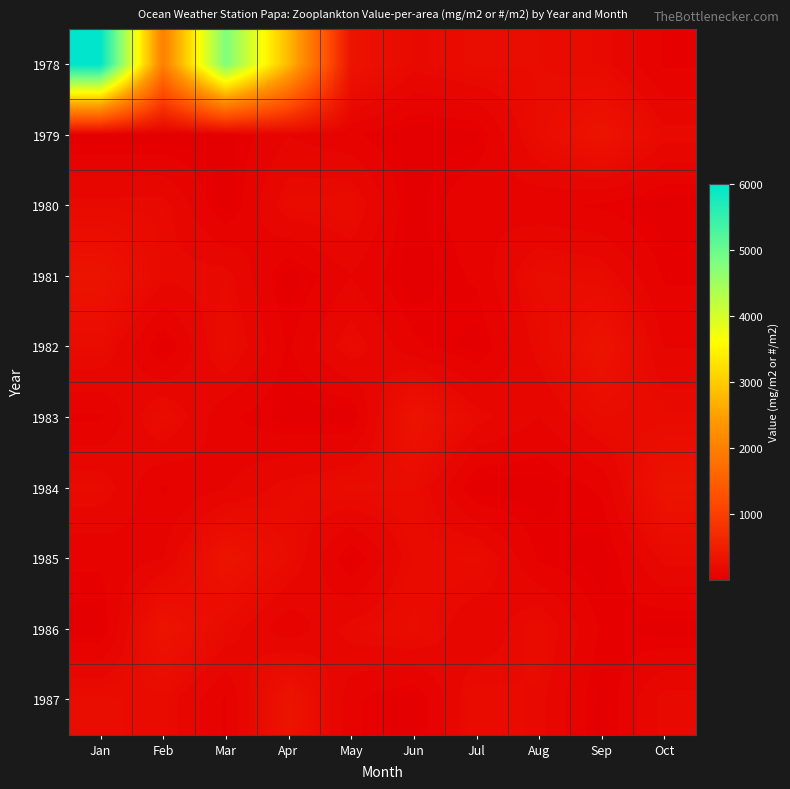

Rank the series by their maximum value, from highest to lowest.

1978, 1979, 1981, 1982, 1983, 1984, 1985, 1986, 1987, 1980